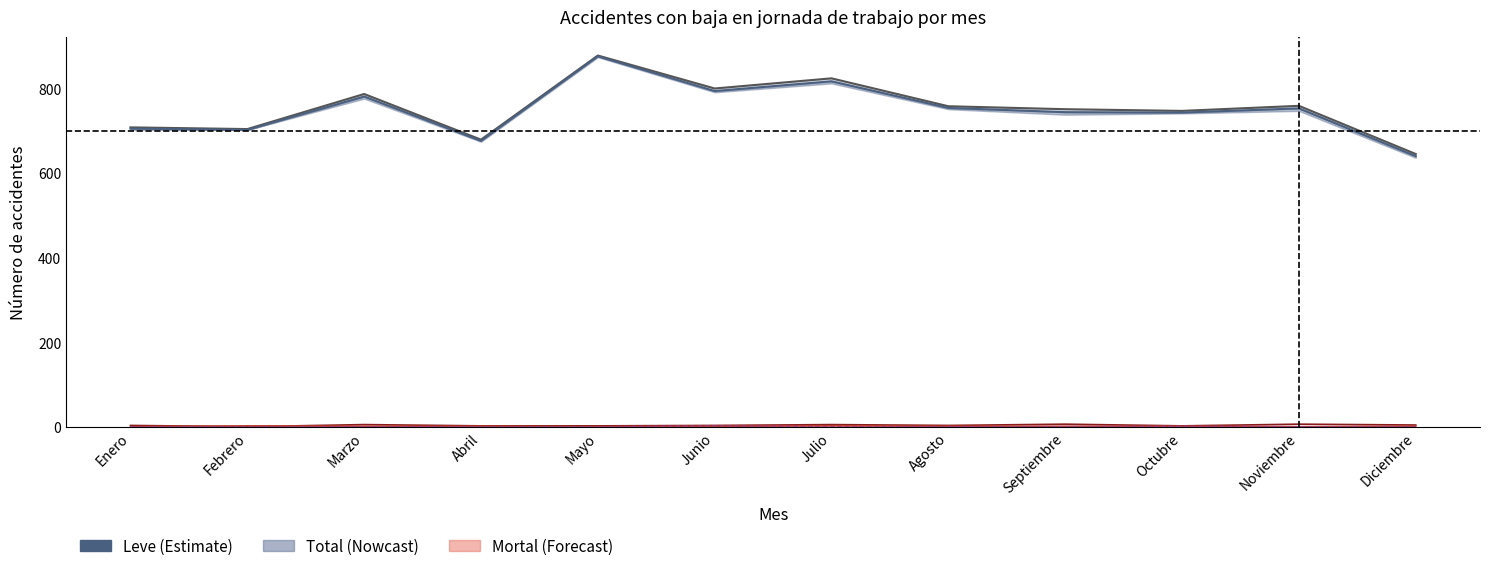

Which category has the highest value in the Grave series?

Septiembre